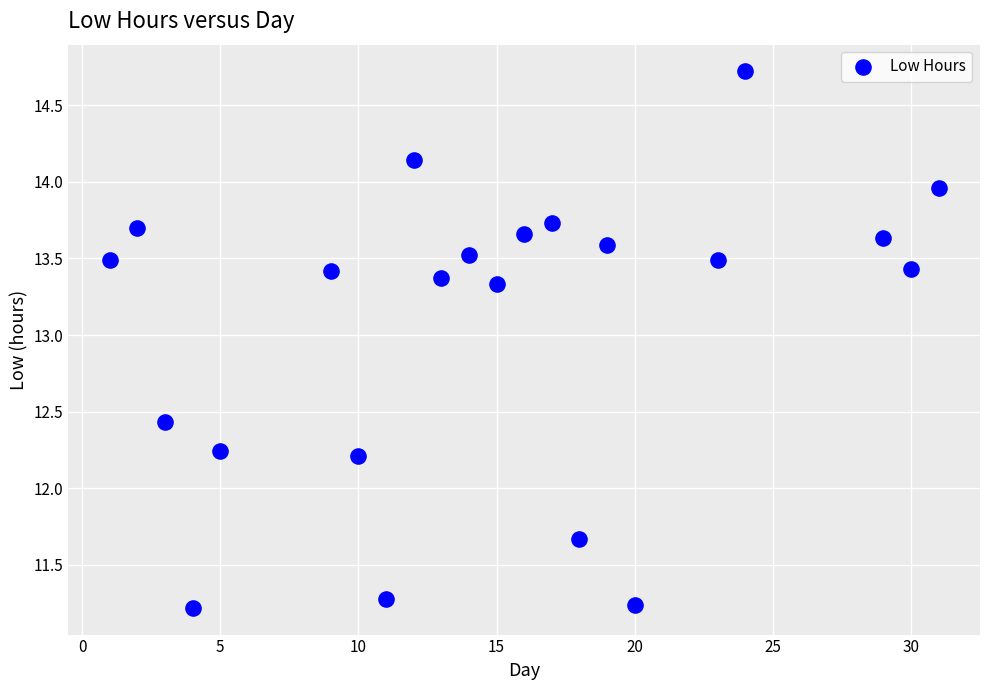

What is the range of Y values (max minus min)?

3.5